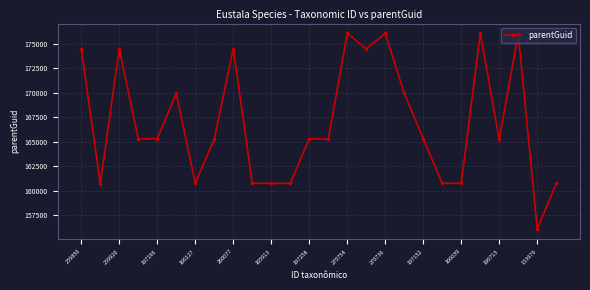

True or false: the data has more than 0 interior local peaks.

True